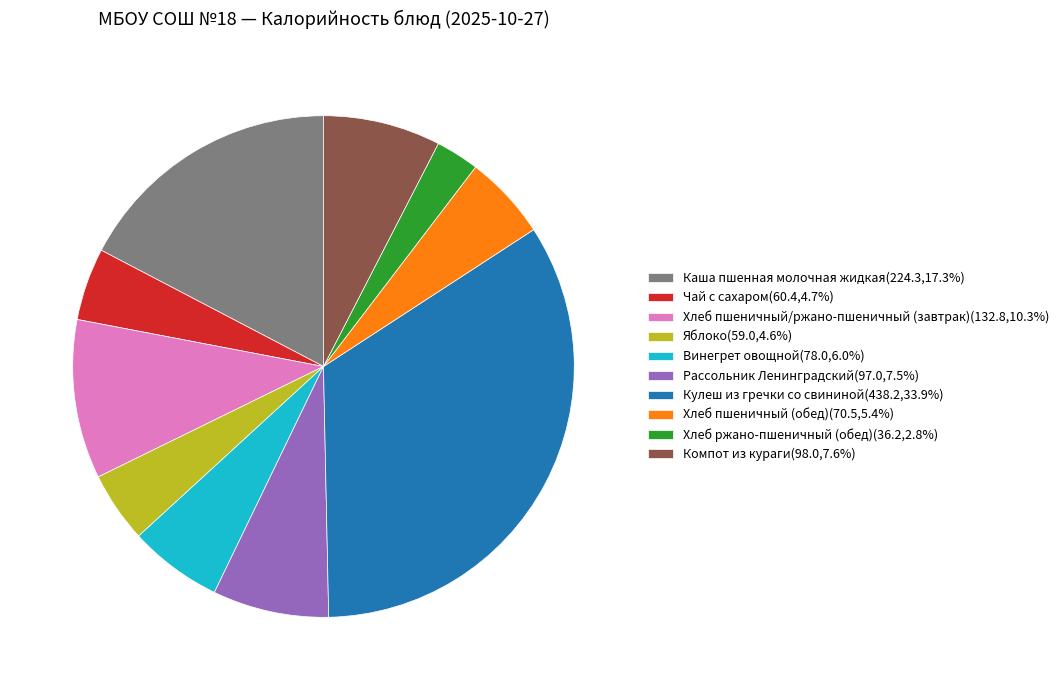

Do Компот из кураги(98.0,7.6%) and Рассольник Ленинградский(97.0,7.5%) together represent more than half of the pie?

No